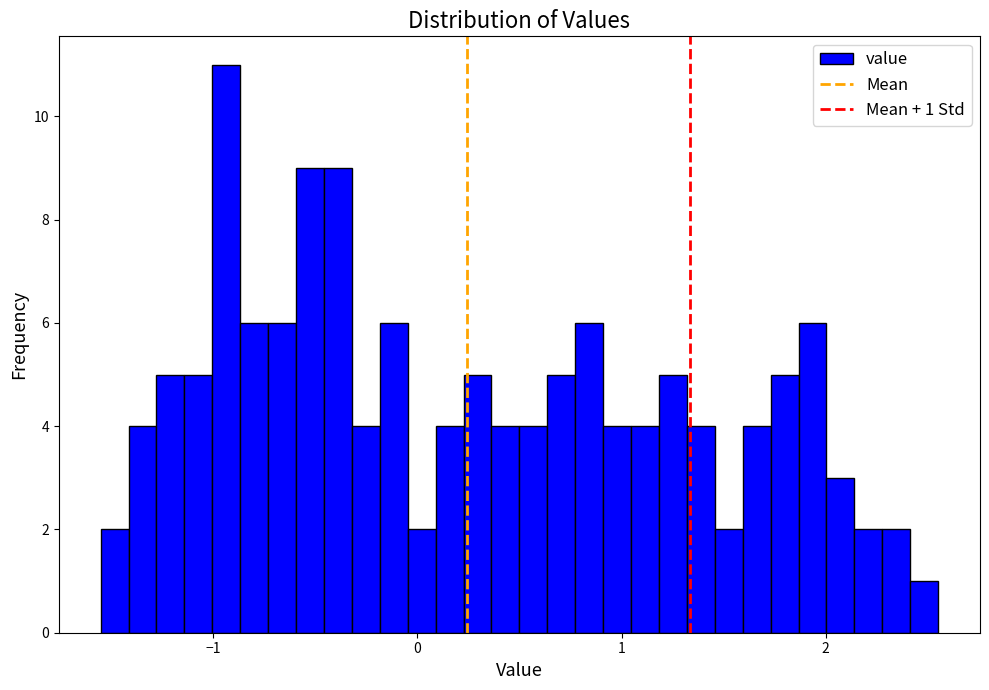

Around what value on the x-axis is the tallest bar? Give the approximate position of its centre, as read against the axis.

-0.9